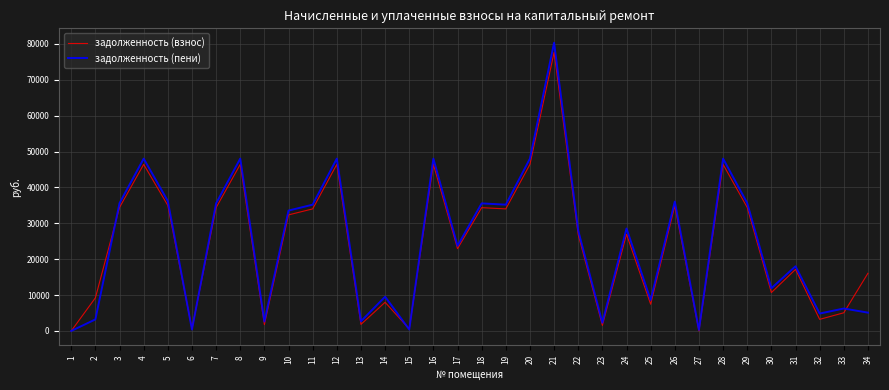

What is the highest value of the задолженность (пени) series?

80341.0